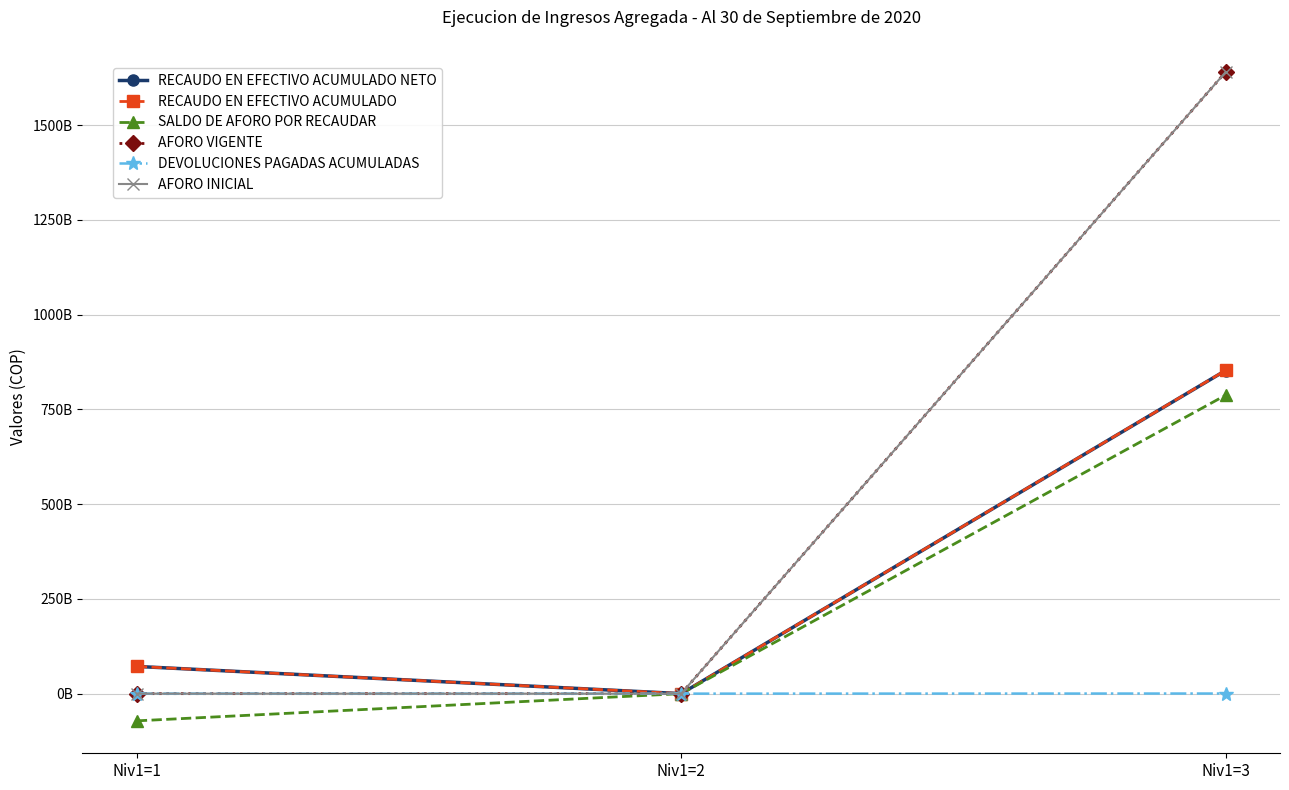

At which category is the sum across all series the highest?

Niv1=3